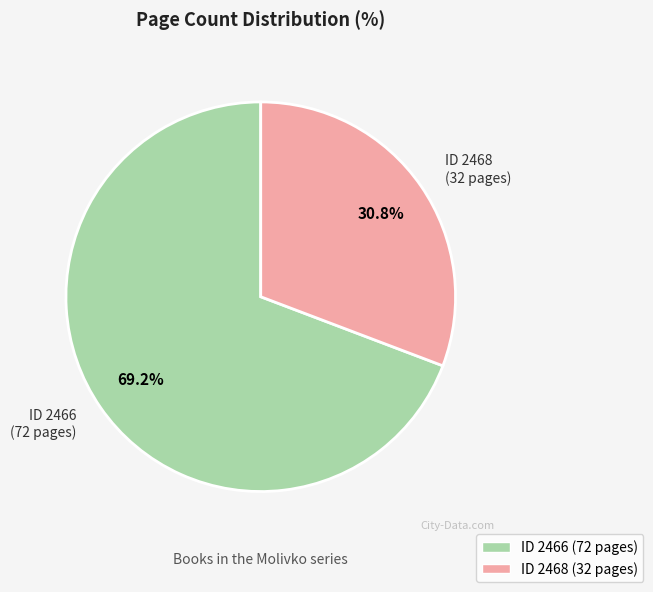

Which slice is the largest?

2466